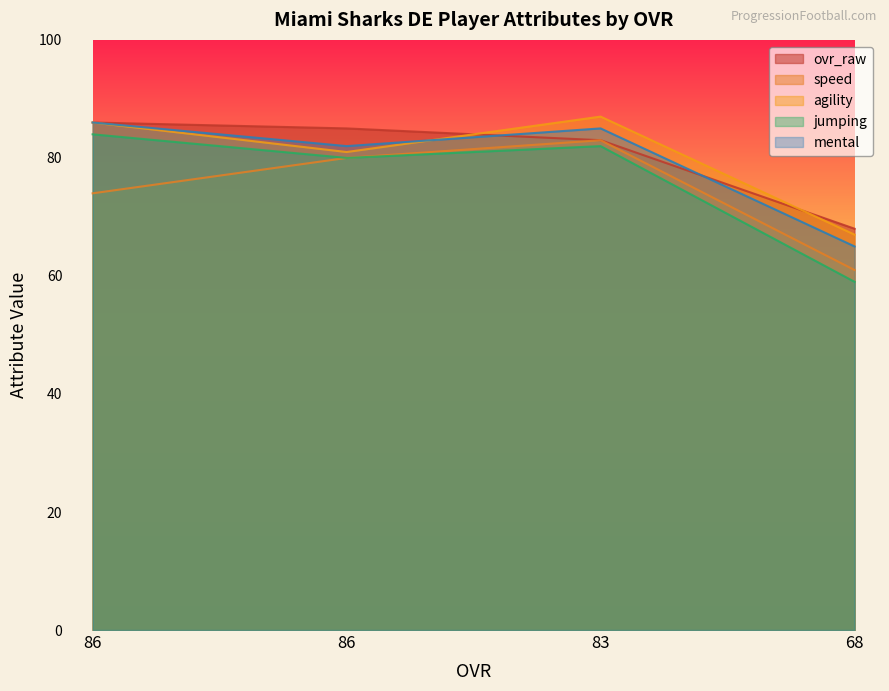

What is the minimum value for mental?

65